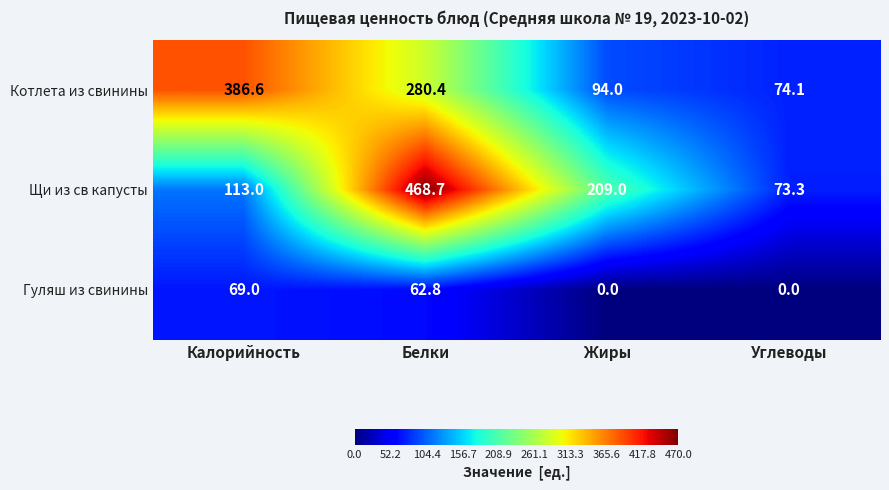

At how many categories does at least one series exceed 5?

4